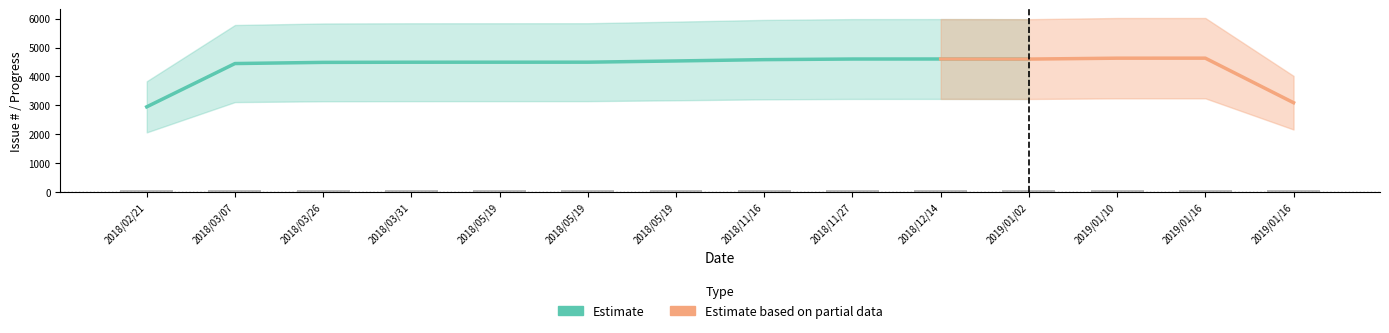

The Issue # series shows 4495 at 2018/05/19. True or false?

True